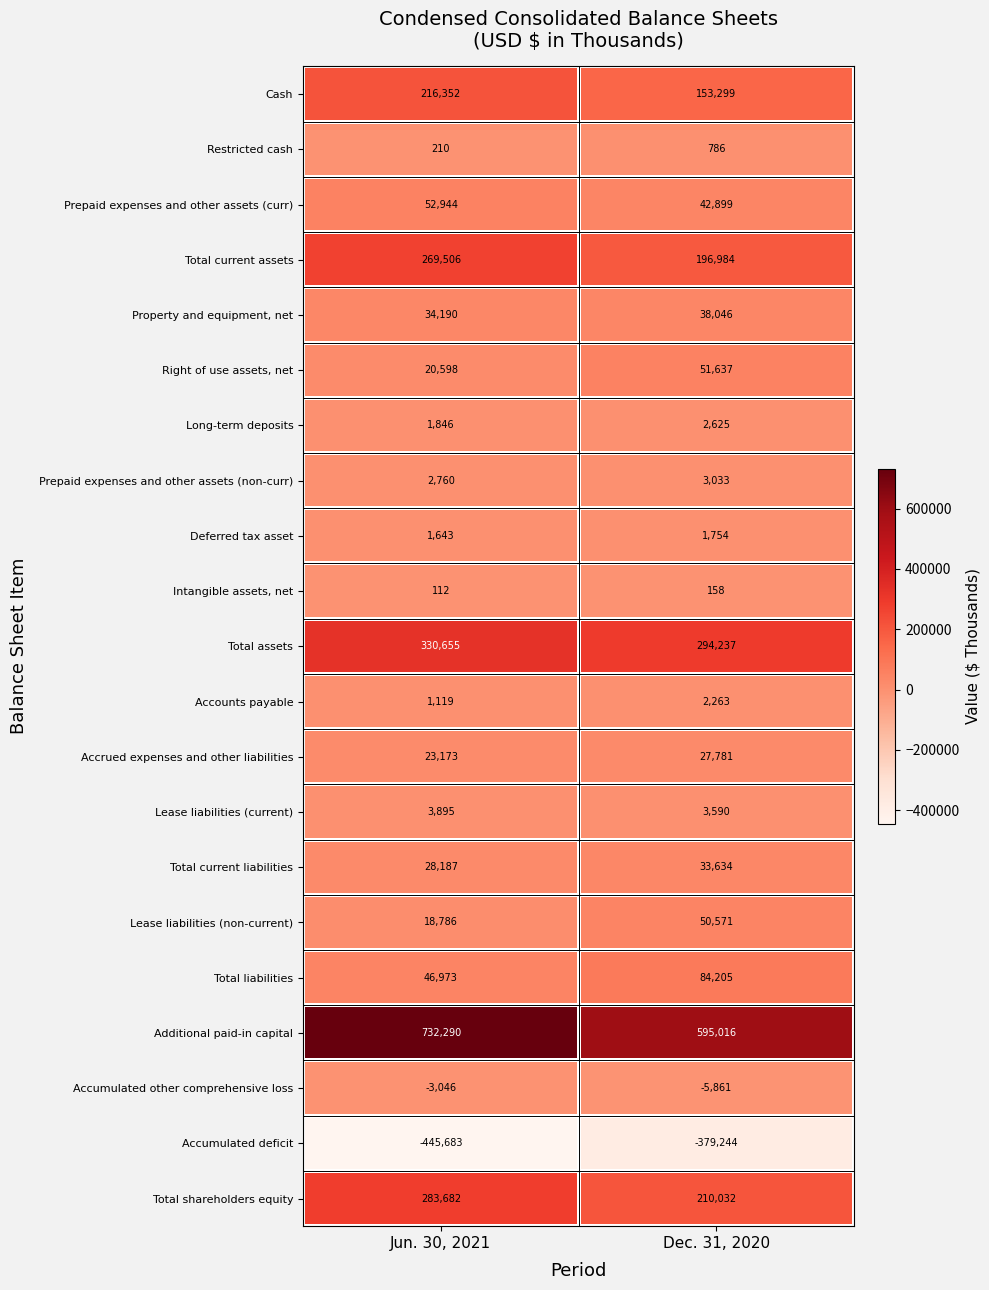

Which series has the largest total across all categories?

Additional paid-in capital